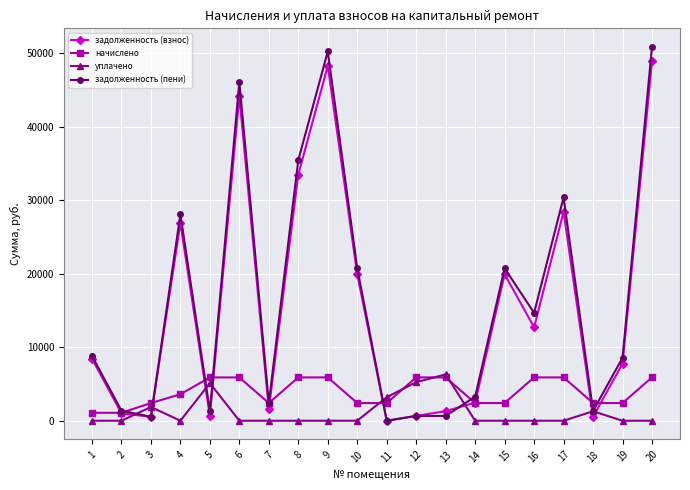

True or false: уплачено has more than 0 interior local peaks.

True